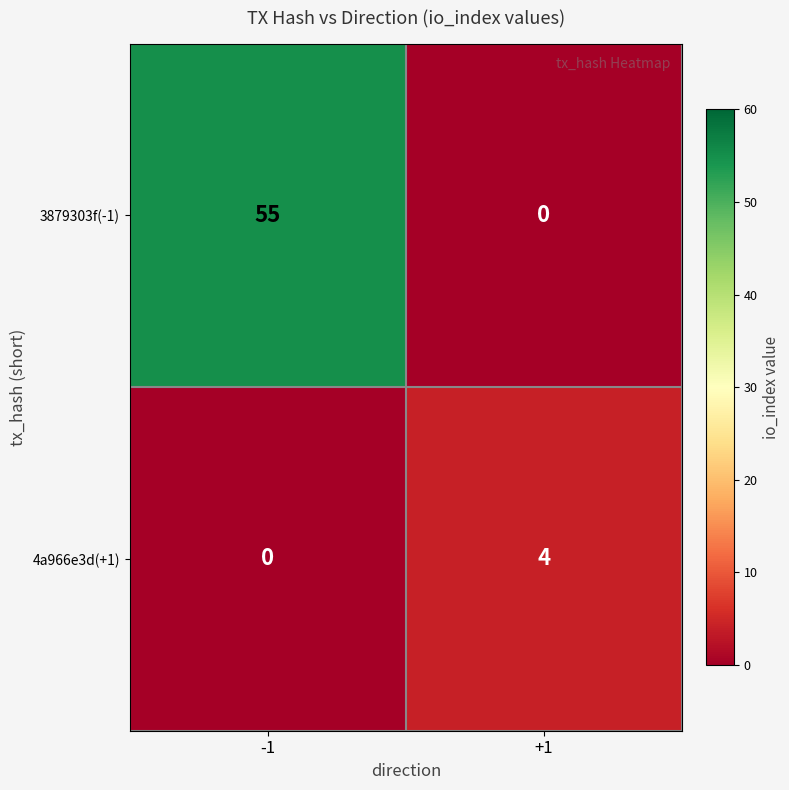

Rank the series by their maximum value, from lowest to highest.

4a966e3d(+1), 3879303f(-1)